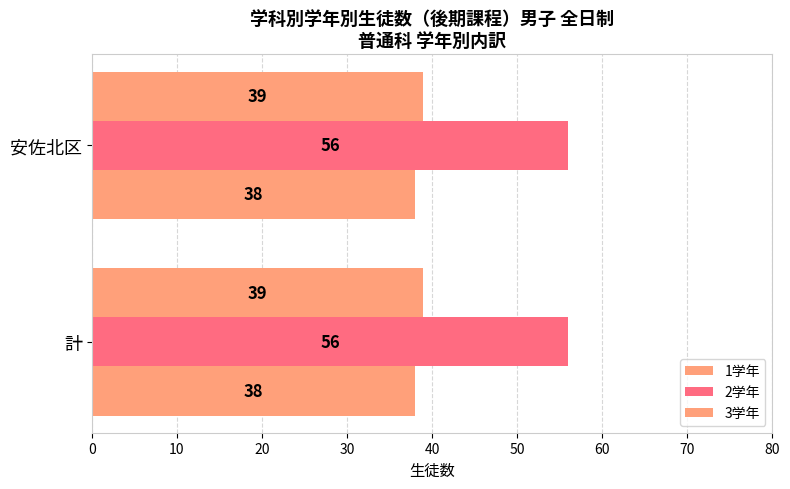

Which series has the widest spread of values?

2学年